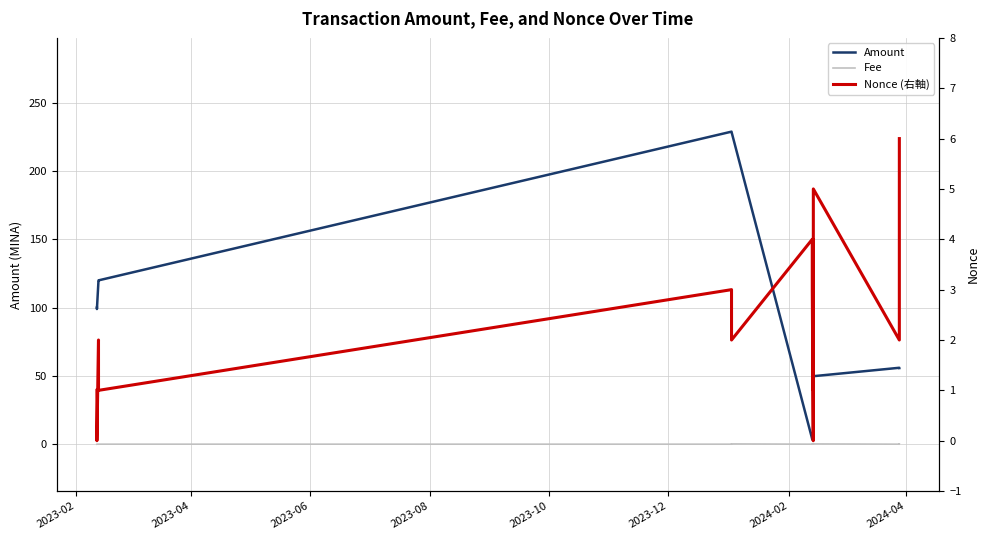

Does the chart have visible grid lines?

Yes